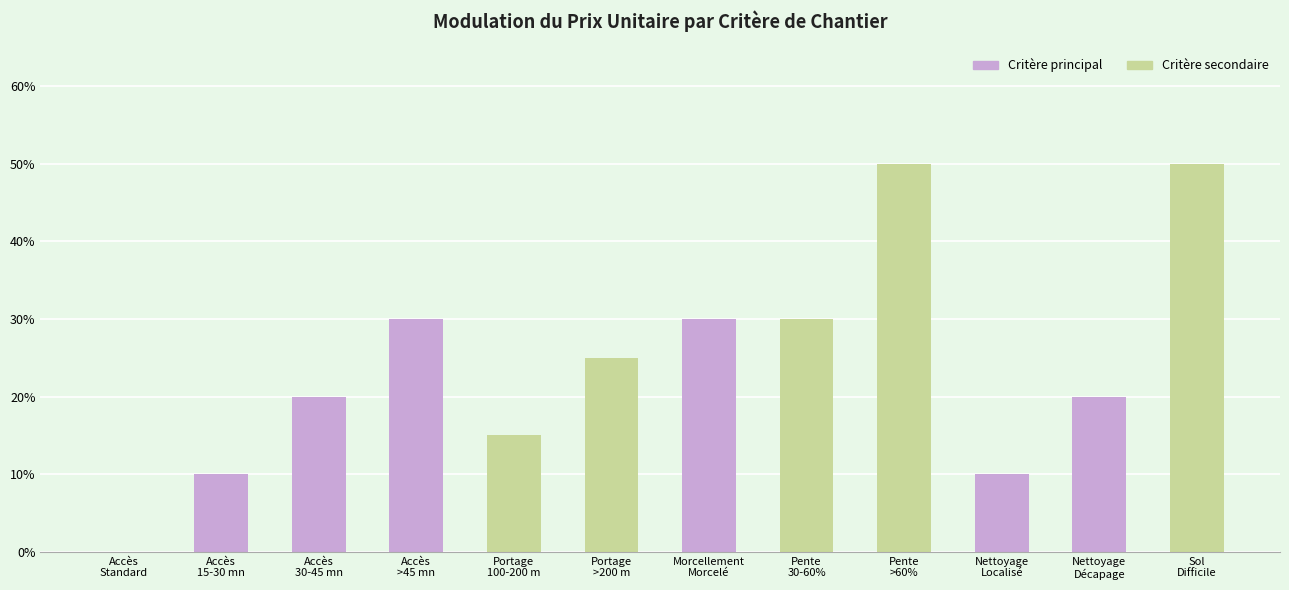

The chart shows a value of 0.1 at Accès
15-30 mn. True or false?

False